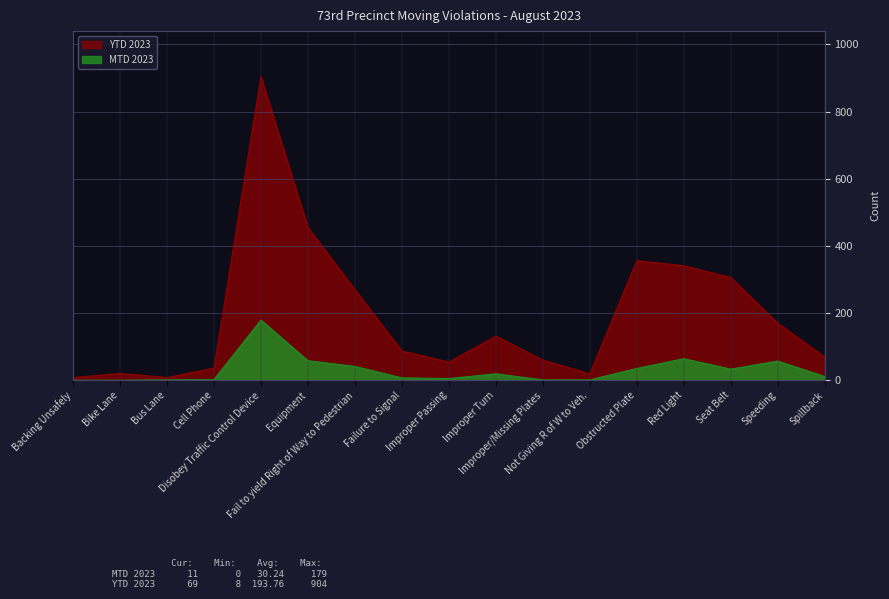

Rank the series by their maximum value, from lowest to highest.

MTD 2023, YTD 2023